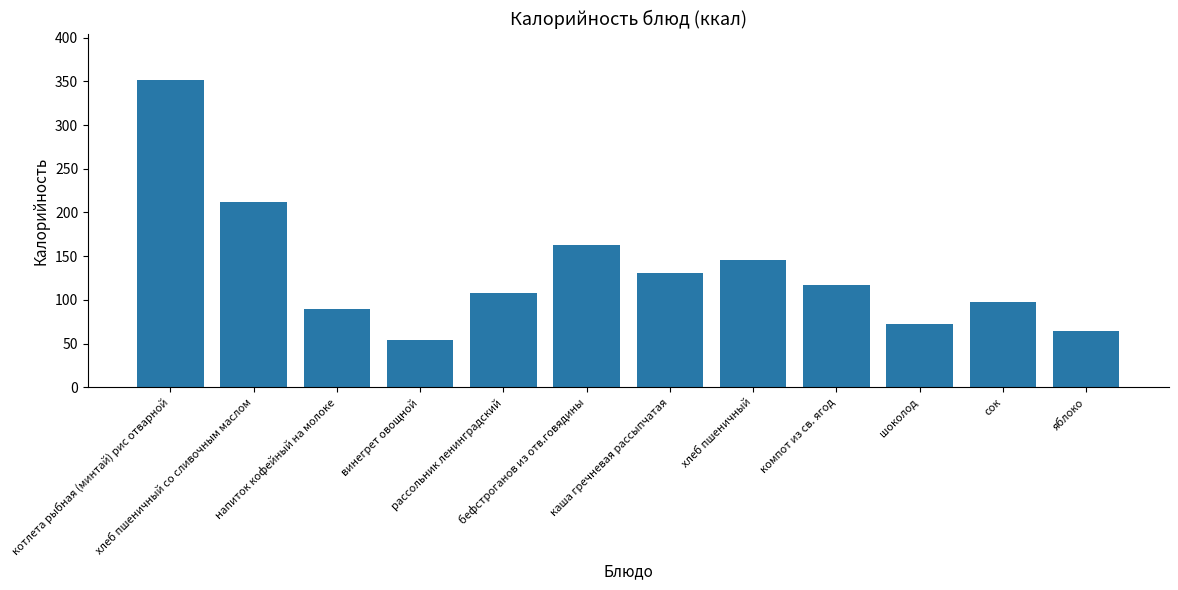

What position from the right is винегрет овощной?

9